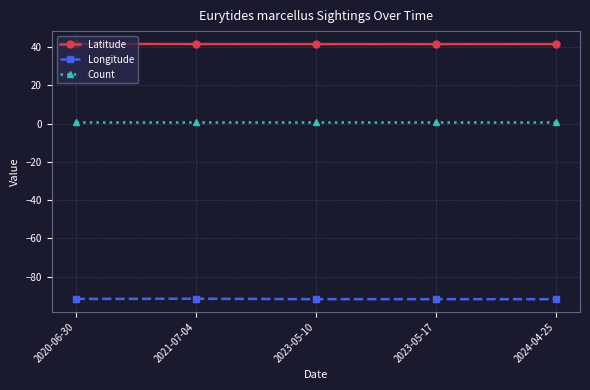

Which series has the largest total across all categories?

Latitude